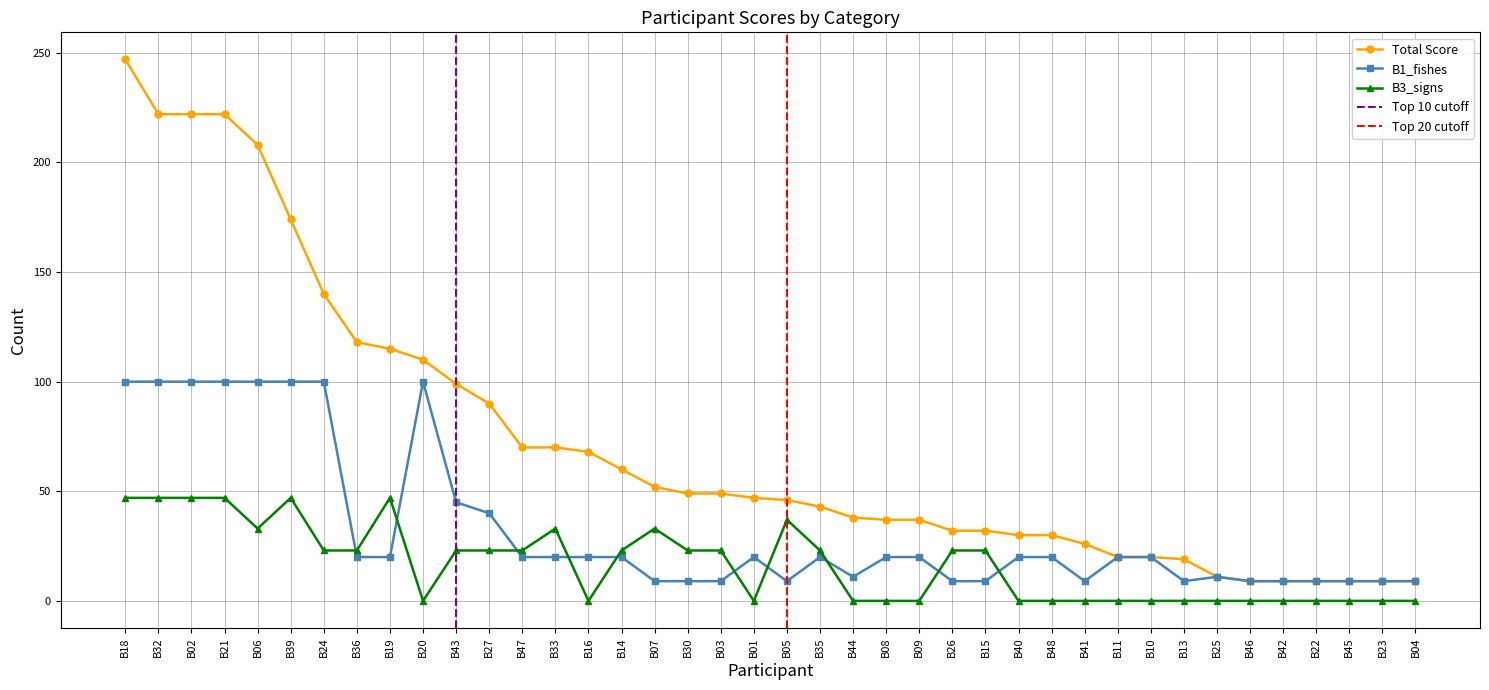

What position from the left is B48?

29